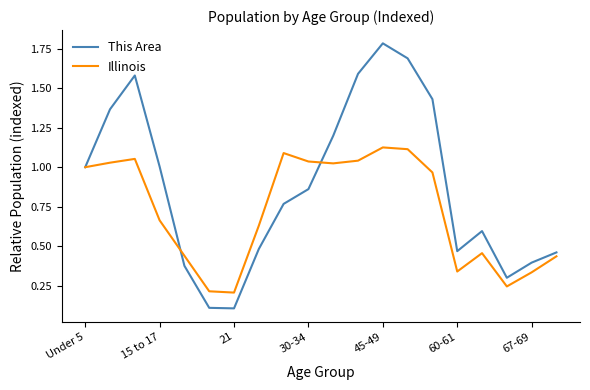

Which series has the largest total across all categories?

This Area